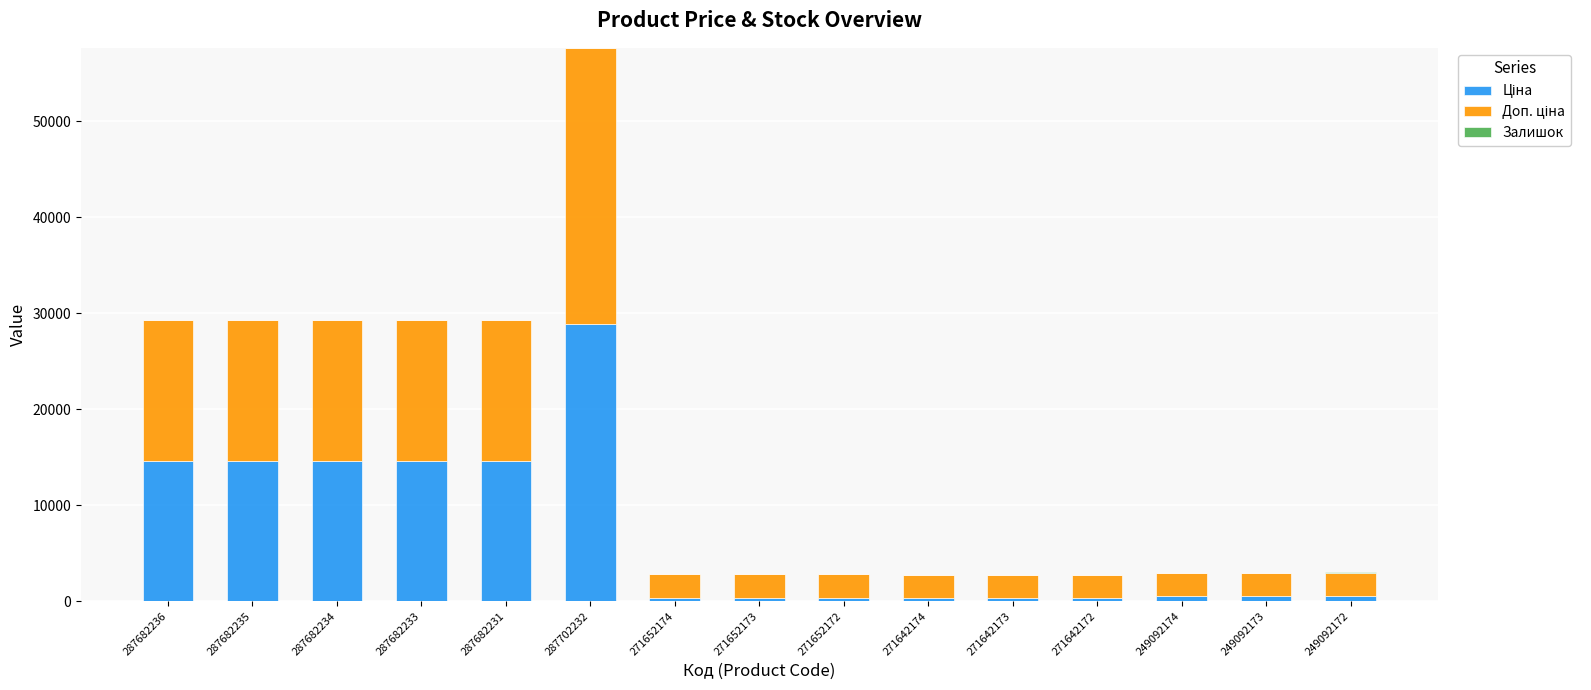

At which category is the sum across all series the highest?

287702232